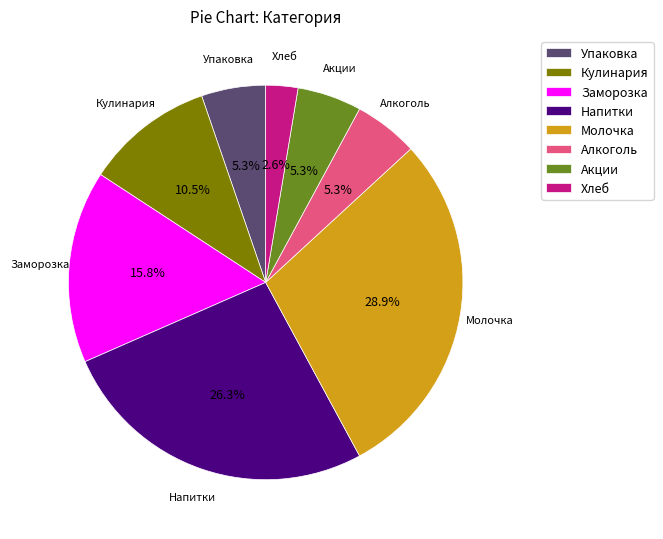

To the nearest percent, what percentage of the pie is Молочка?

29%